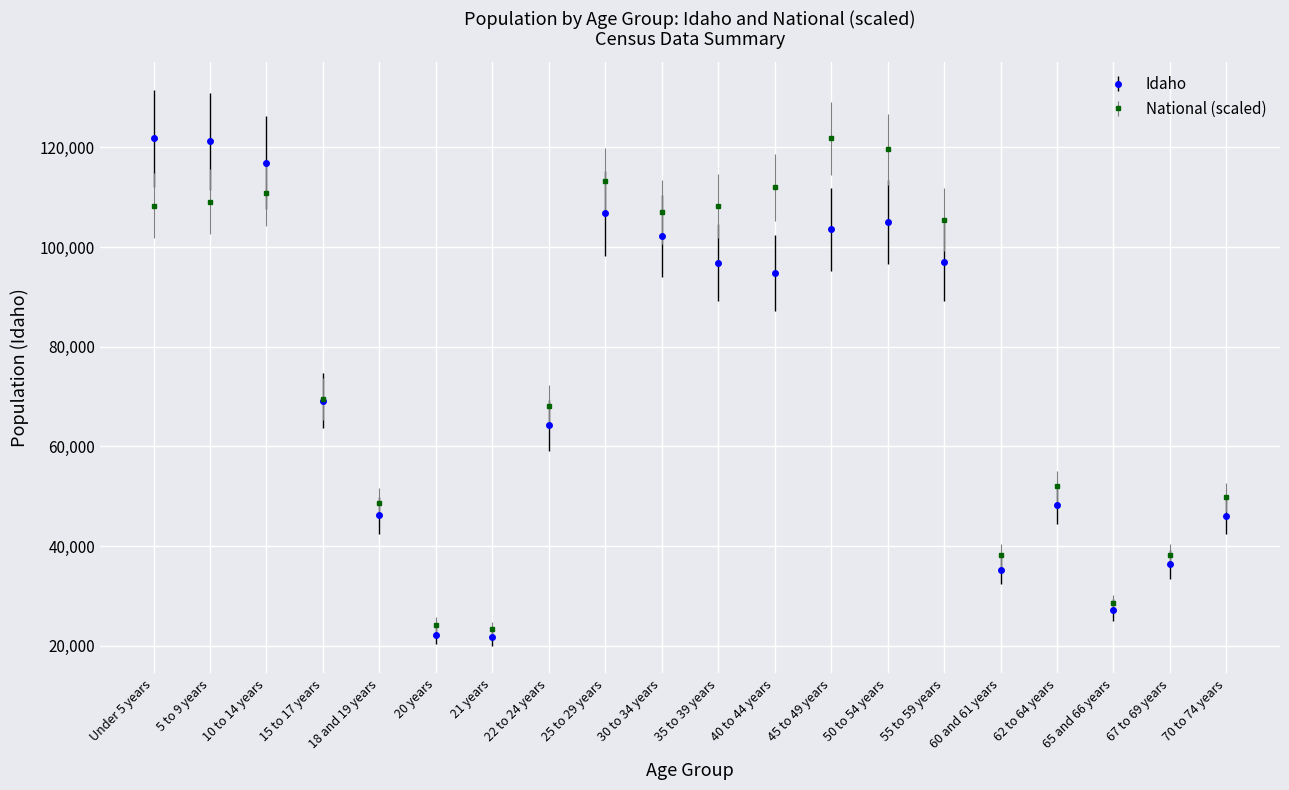

How many interior local peaks does the National (scaled) series have?

4